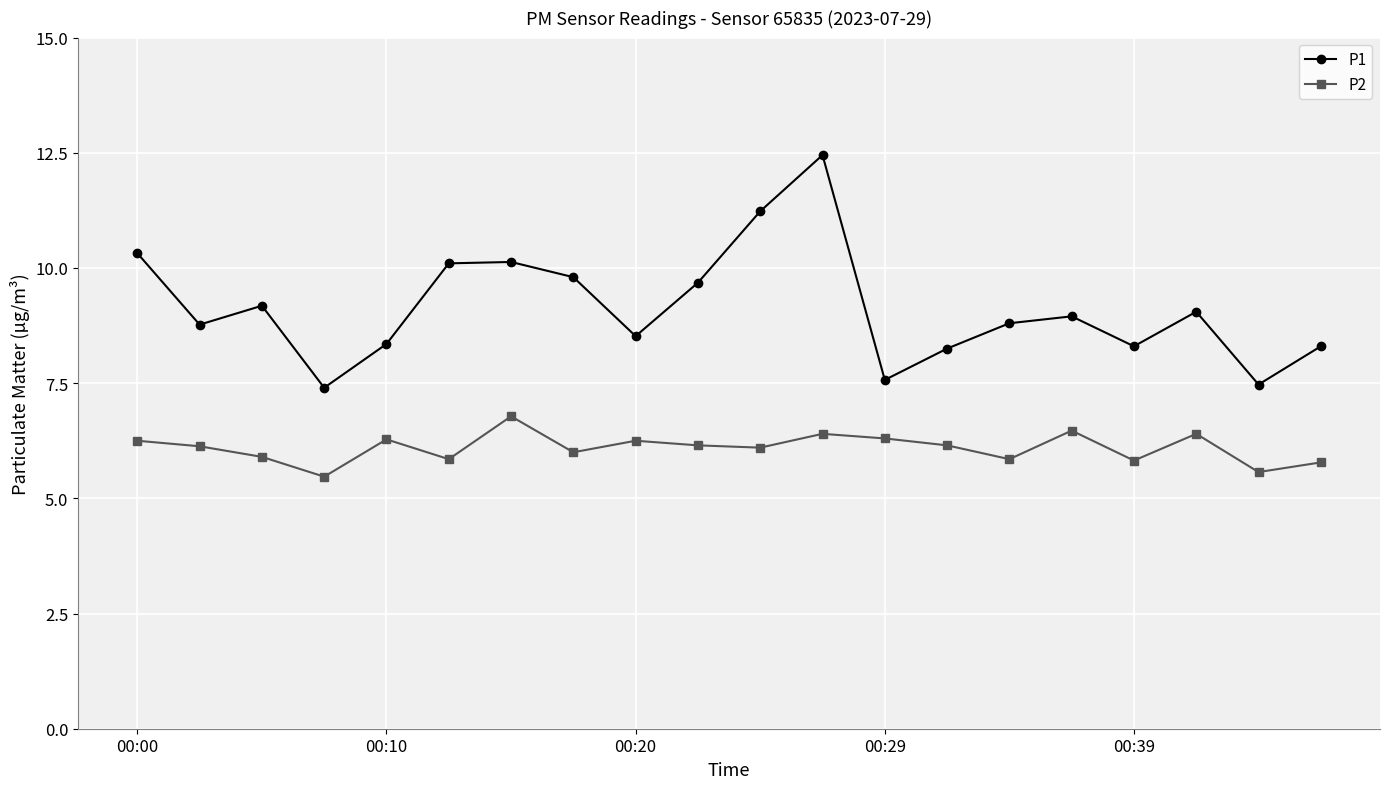

What is the value of the P1 point at the 7th from the left?

10.1